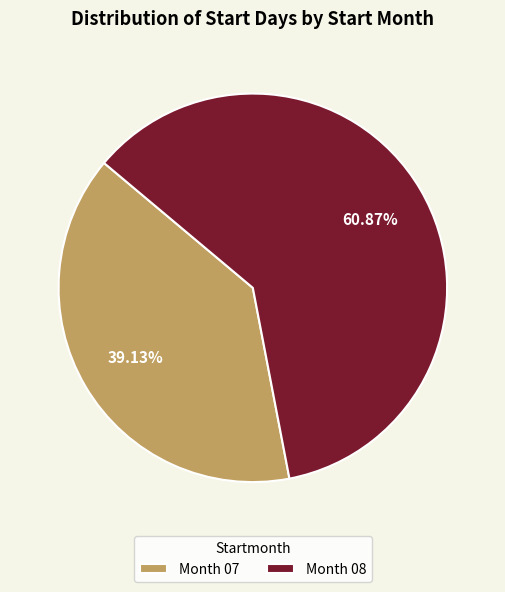

Between Month 07 and Month 08, which is larger?

Month 08